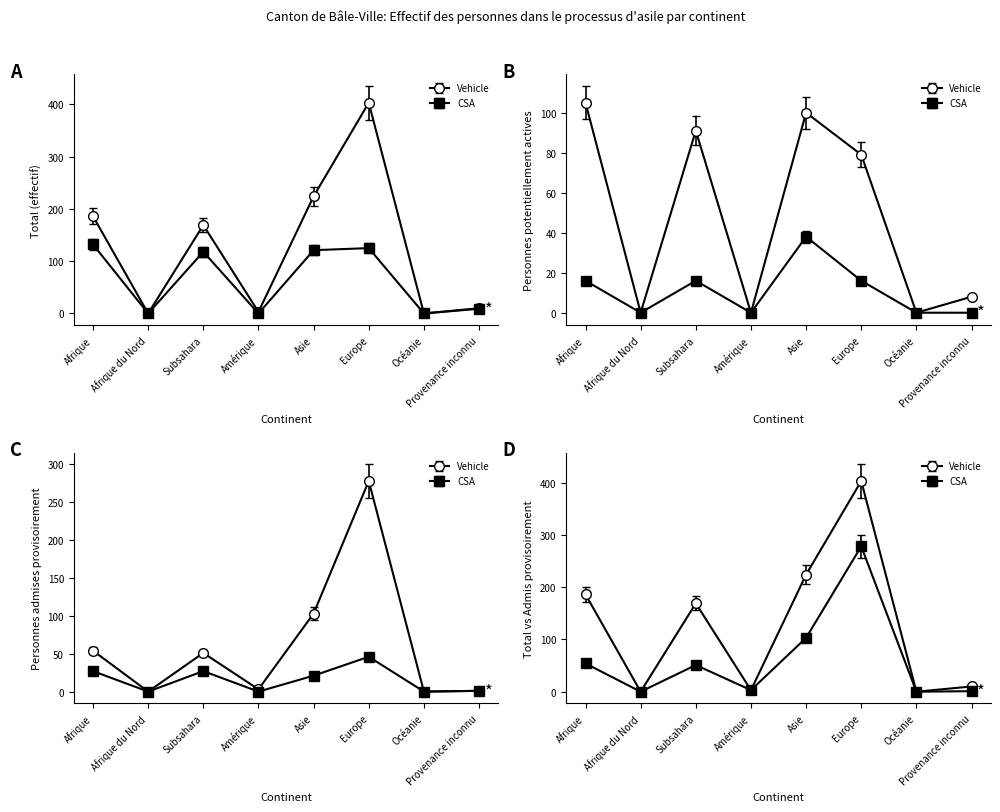

True or false: Personnes non-actives (N) and Personnes actives (permis N) intersect in this chart.

True